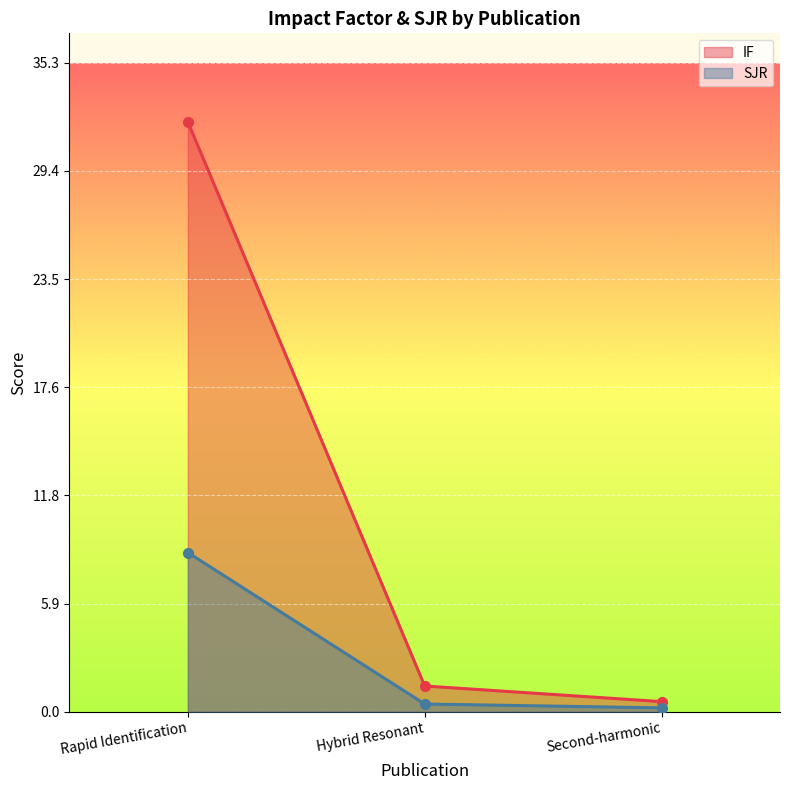

Which series has the largest range (max minus min)?

IF